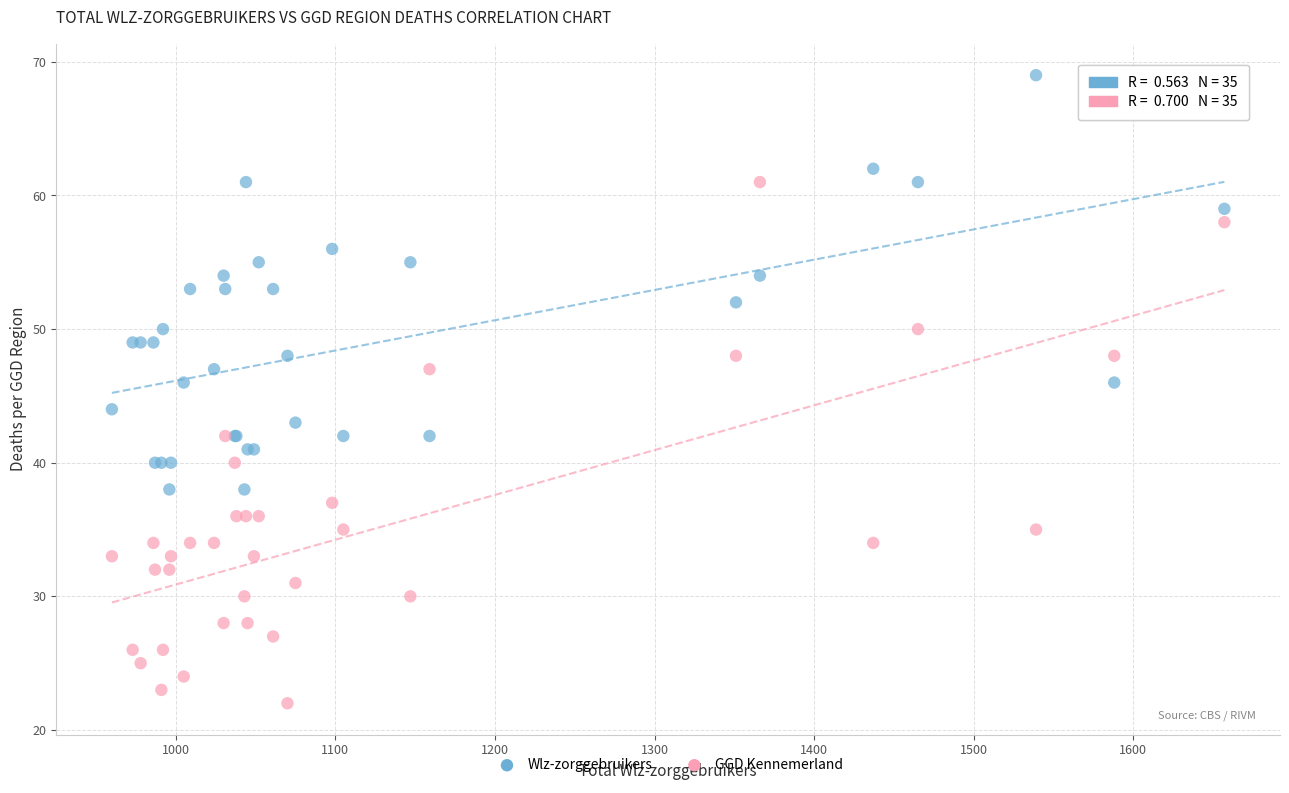

What are all the series names shown in the legend?

Wlz-zorggebruikers, GGD Kennemerland